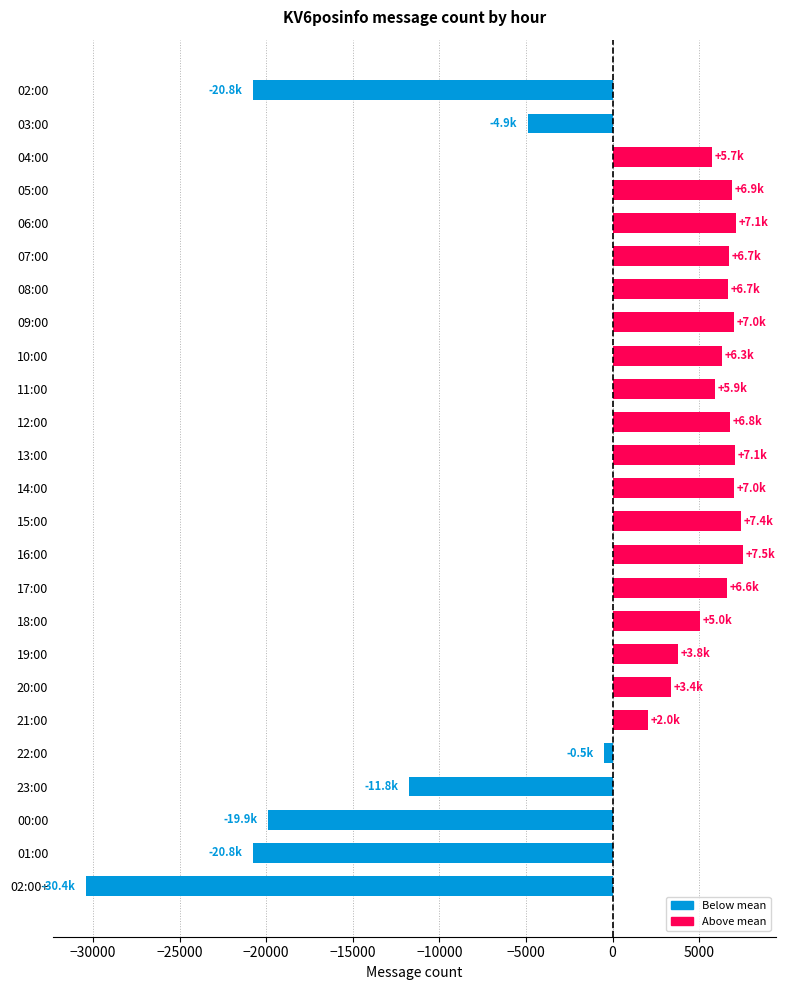

What is the value of the 5th bar from the top?

7117.1